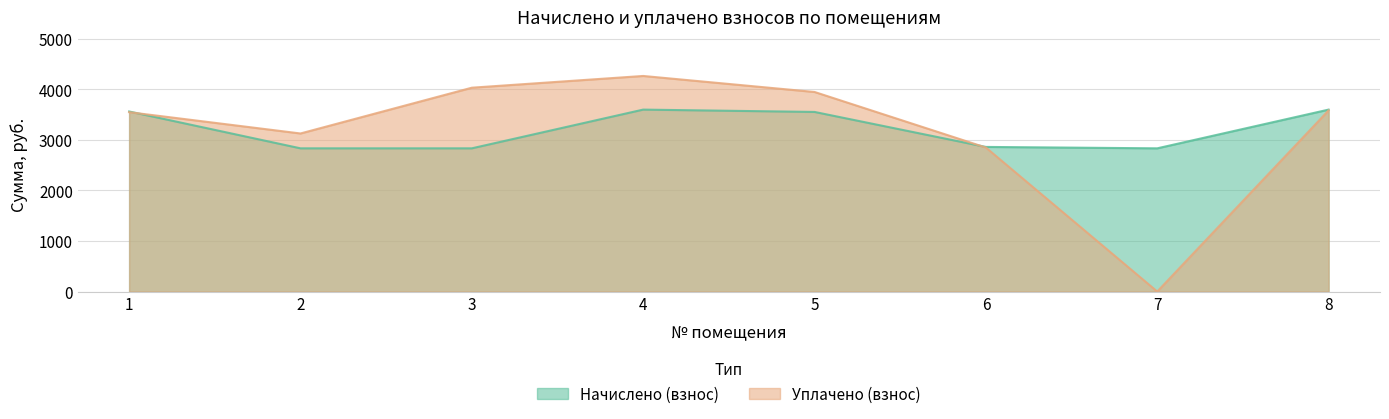

Reading right to left, extract all data points from this chart.

Начислено (взнос): 3601.3	2834.8	2862.5	3555.1	3601.3	2834.8	2834.8	3564.4
Уплачено (взнос): 3586.1	0.0	2850.4	3950.3	4267.2	4034.9	3128.9	3550.2